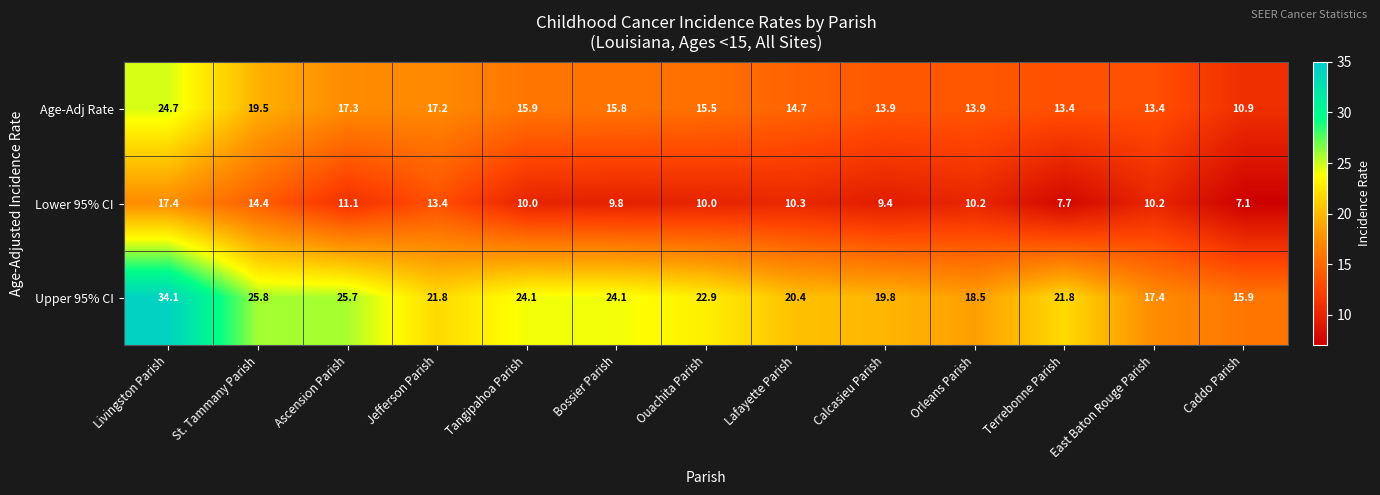

What is the total value across all series at St. Tammany Parish?

59.7